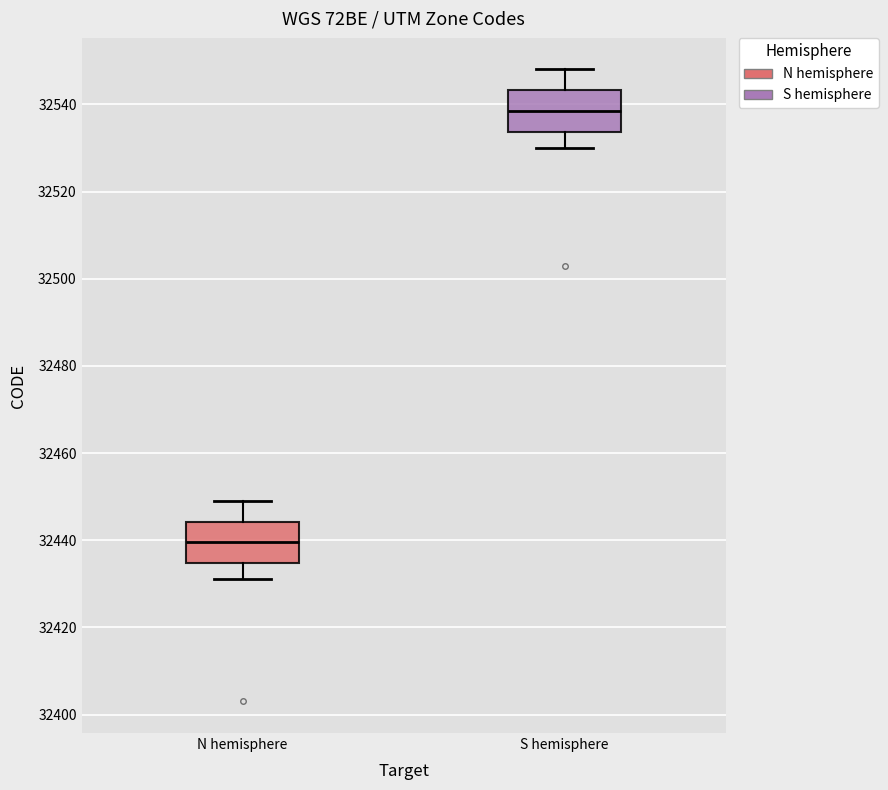

Reading left to right, read every box against the y-axis: the position of its median line, the range the box covers, and the ends of its whiskers. The values are not printed on the chart, so give them approximately, as read against the axis.

N hemisphere: median 32440, box 32434 to 32444, whiskers 32432 to 32450
S hemisphere: median 32538, box 32534 to 32544, whiskers 32530 to 32548